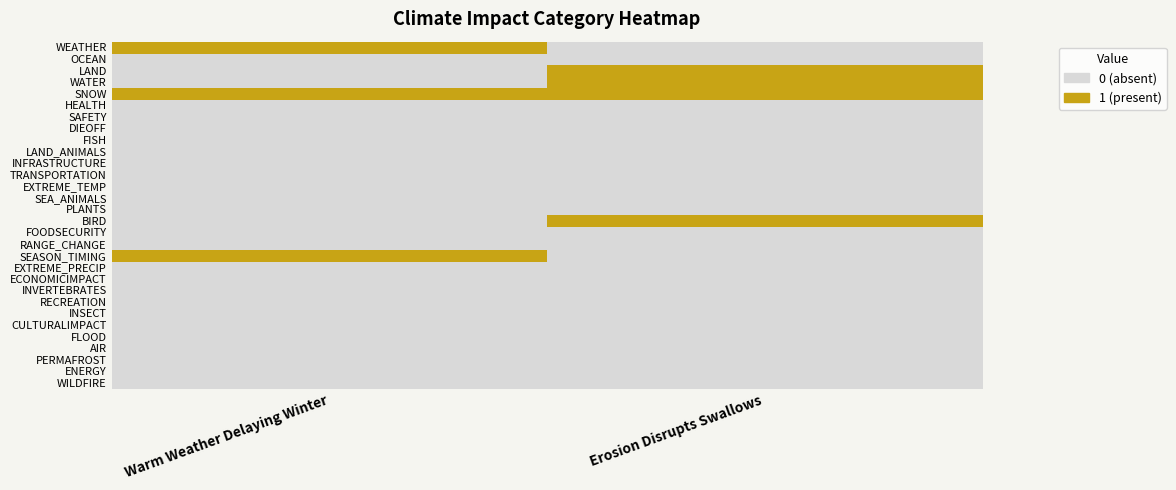

At which category is the sum across all series the highest?

Erosion Disrupts Swallows